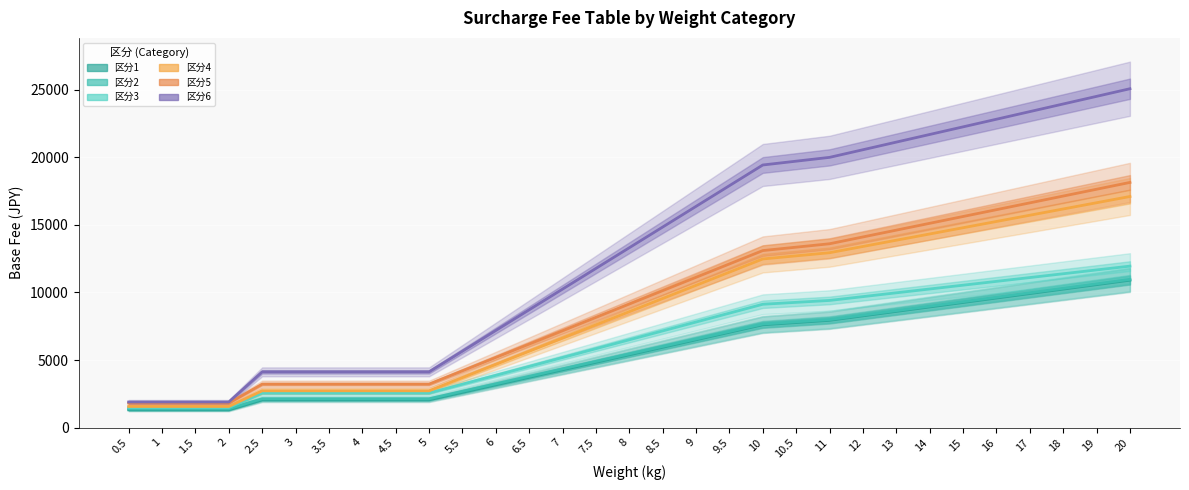

True or false: 区分5_基準値 and 区分2_基準値 cross at least once.

False